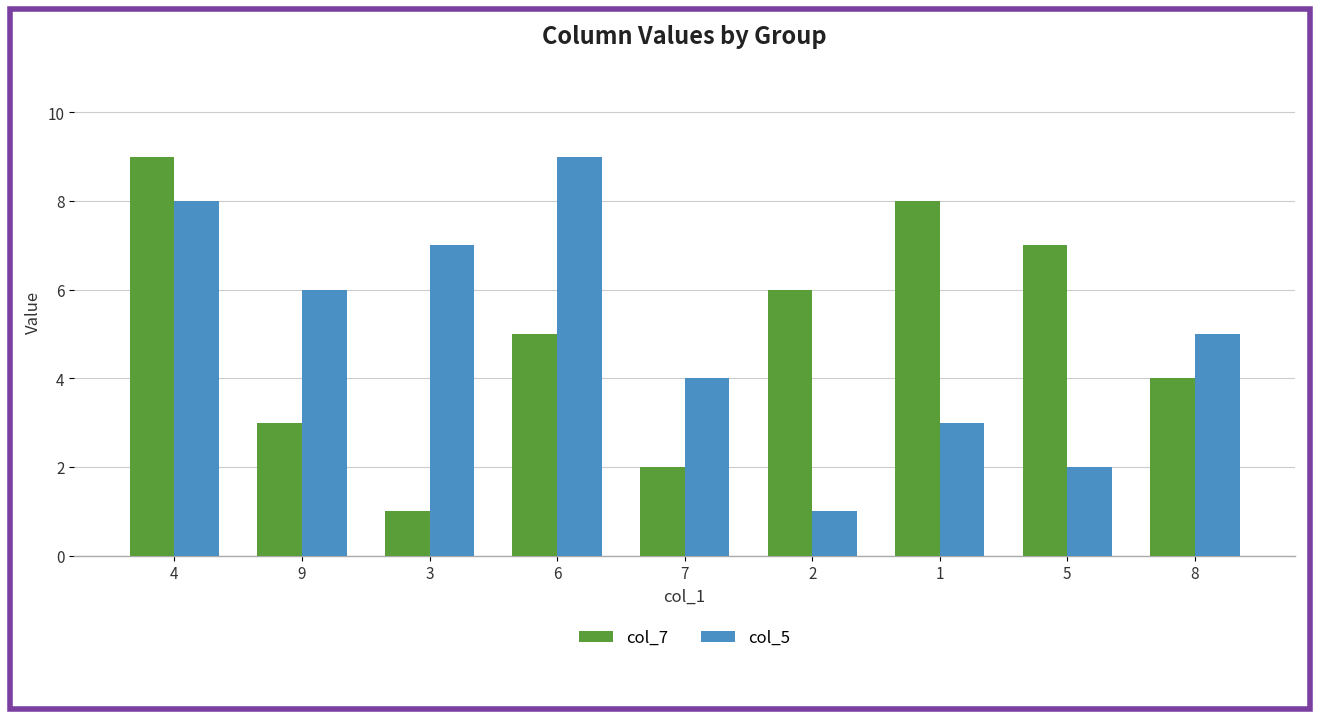

Reading left to right, what are all the values shown in this chart?

col_7: 4=9	9=3	3=1	6=5	7=2	2=6	1=8	5=7	8=4
col_5: 4=8	9=6	3=7	6=9	7=4	2=1	1=3	5=2	8=5